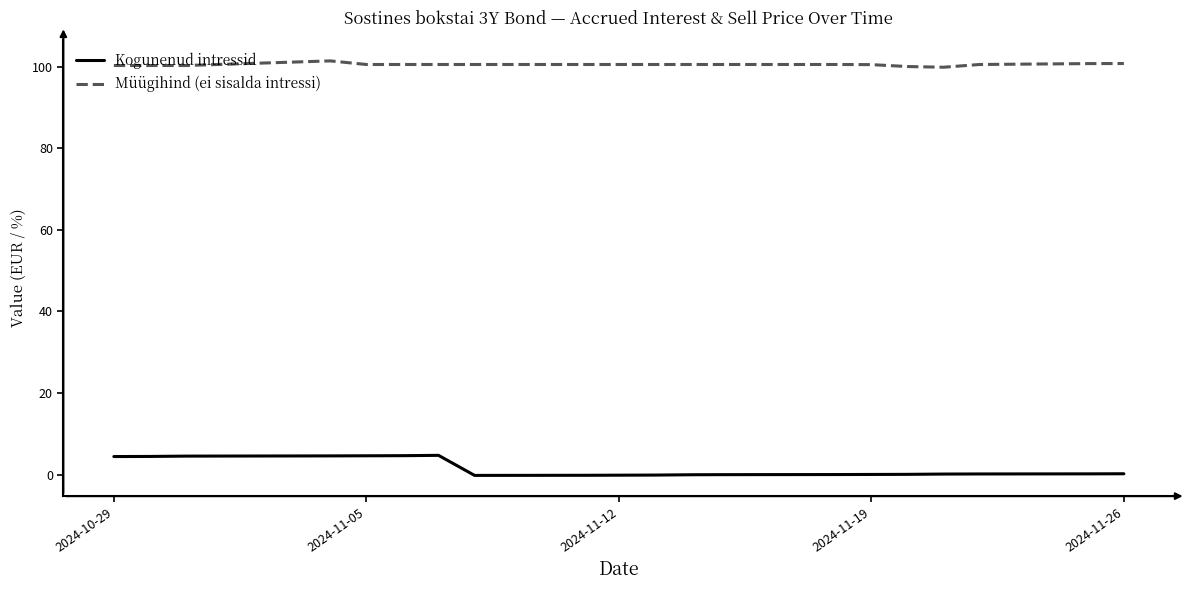

What is the sum of all Kogunenud intressid values?

32.8